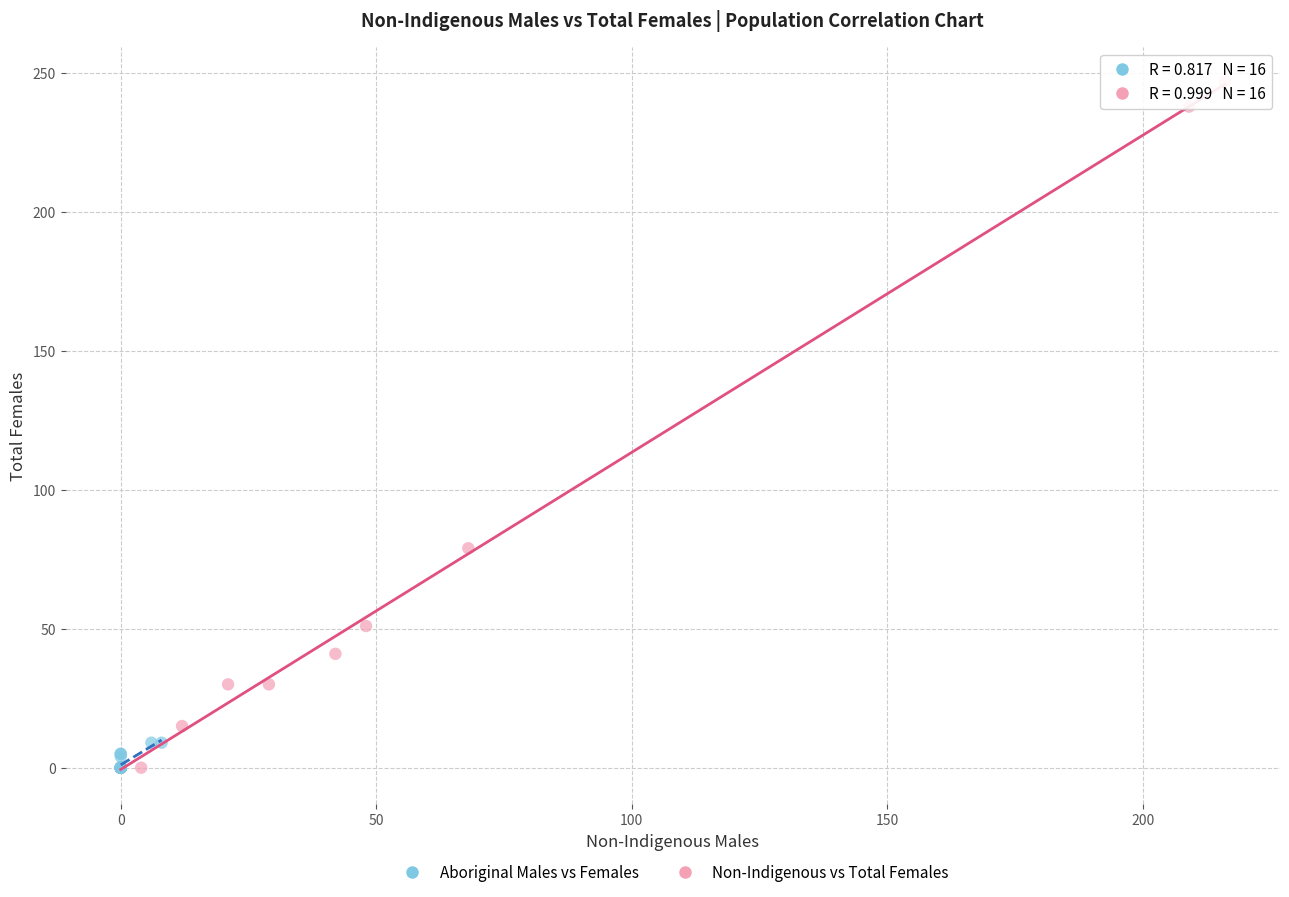

Which series has the largest Y range (max minus min)?

Non-Indigenous vs Total Females